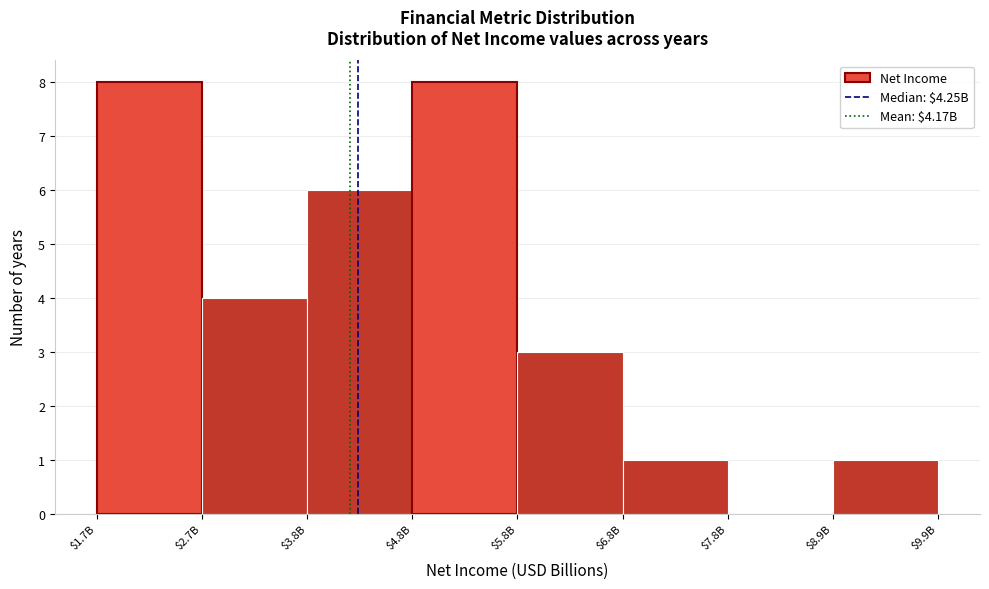

The chart shows a value of 1 at $6.8B. True or false?

True